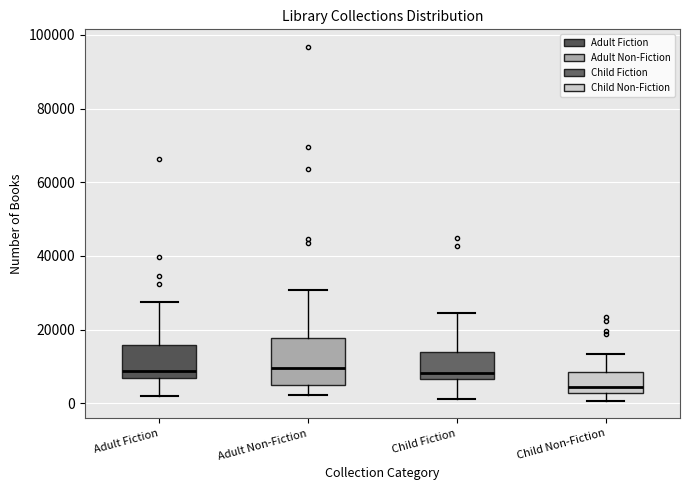

Where is the lower edge of the box for Adult Fiction on the y-axis? The values are not printed on the chart, so give them approximately, as read against the axis.

6000